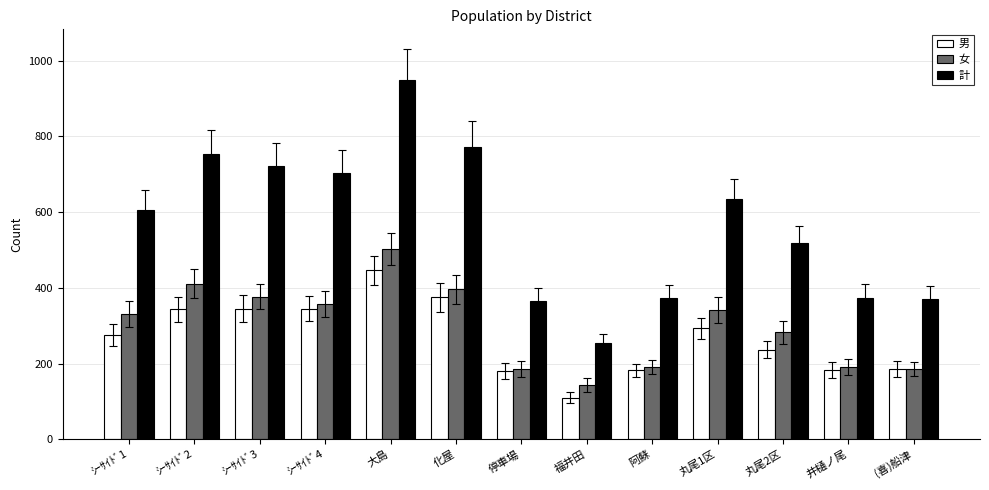

At which label does 計 reach its minimum?

福井田